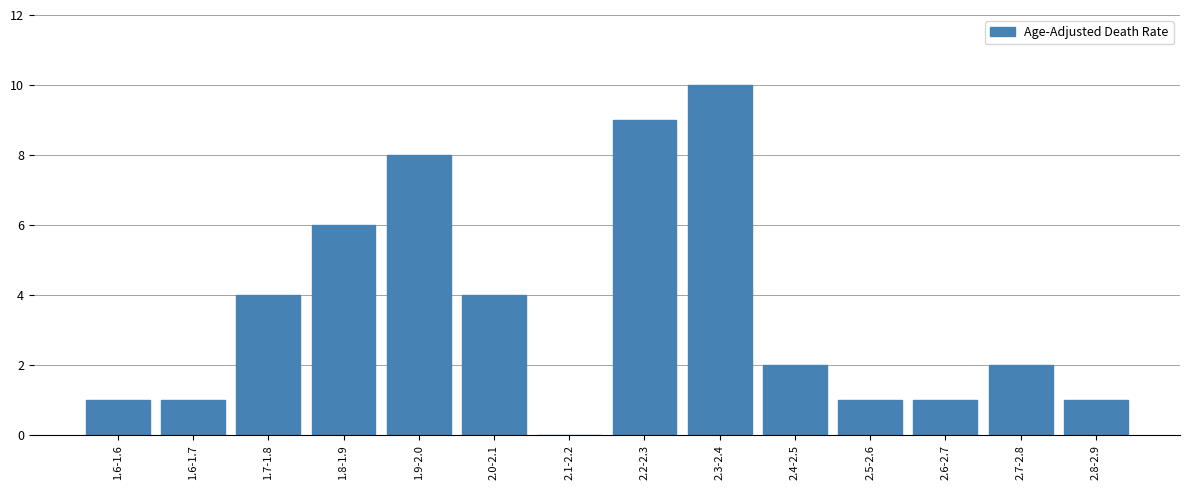

Reading left to right, transcribe all the data shown in this chart.

1.6-1.6=1	1.6-1.7=1	1.7-1.8=4	1.8-1.9=6	1.9-2.0=8	2.0-2.1=4	2.1-2.2=0	2.2-2.3=9	2.3-2.4=10	2.4-2.5=2	2.5-2.6=1	2.6-2.7=1	2.7-2.8=2	2.8-2.9=1